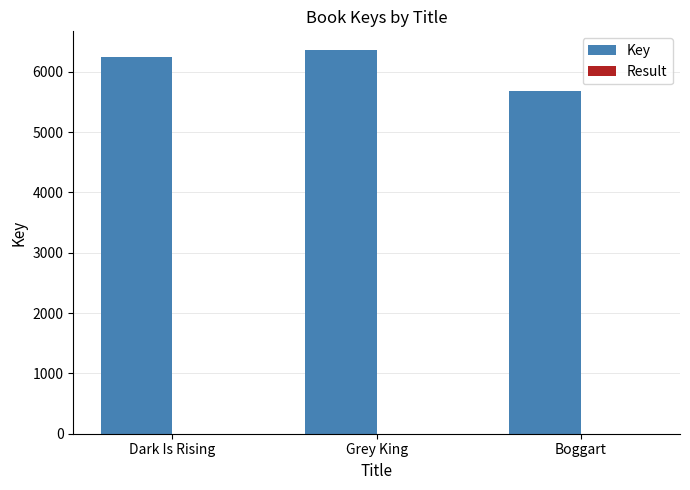

Is it true that Key equals 1717 at Grey King?

False